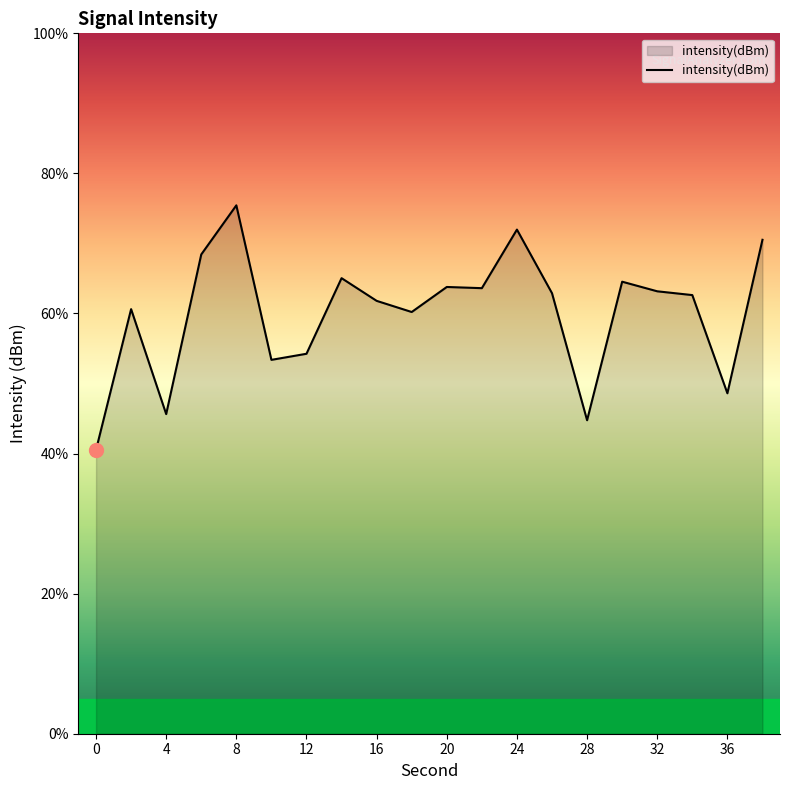

What is the difference between the maximum and minimum values?

34.9